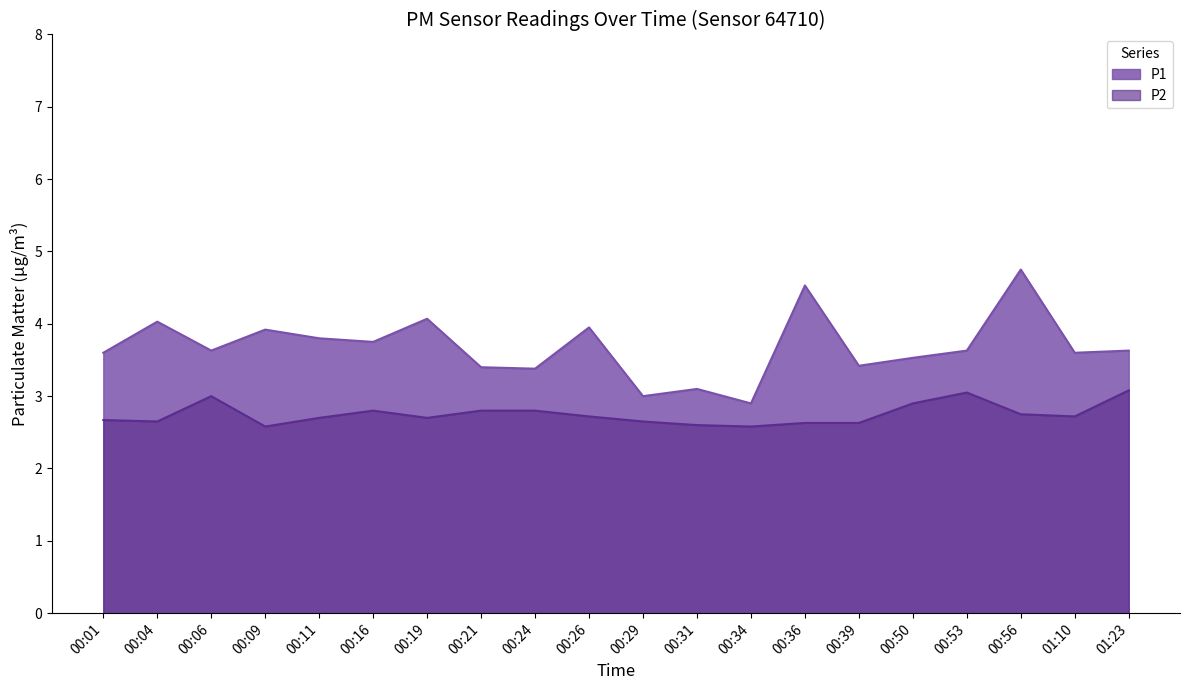

List the series in order of their peak value, highest first.

P1, P2